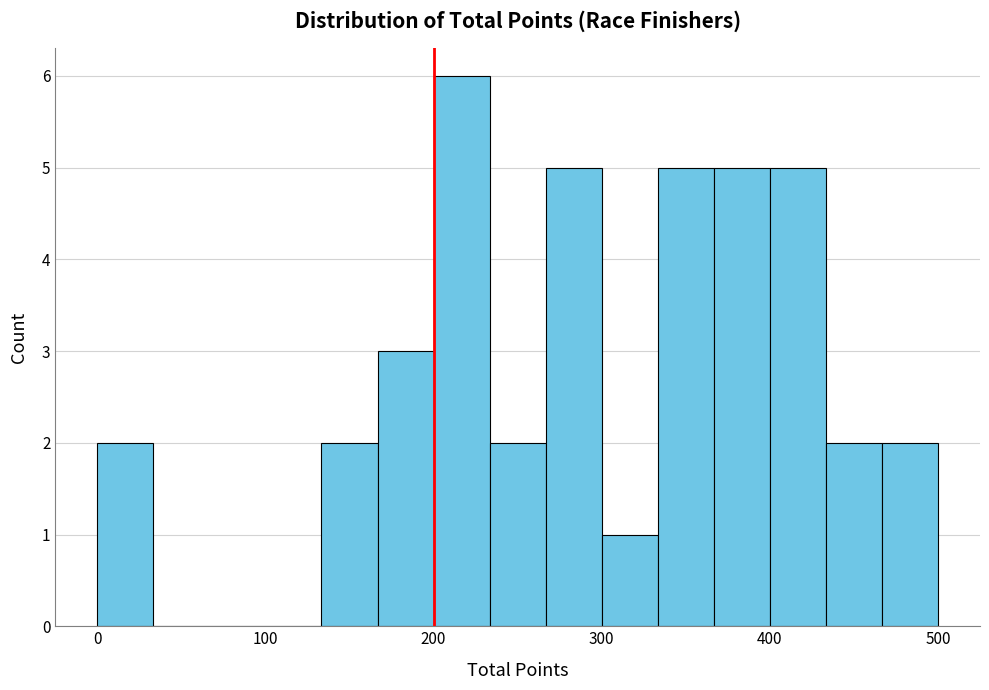

Read against the x-axis, roughly where is the centre of the tallest bar?

220